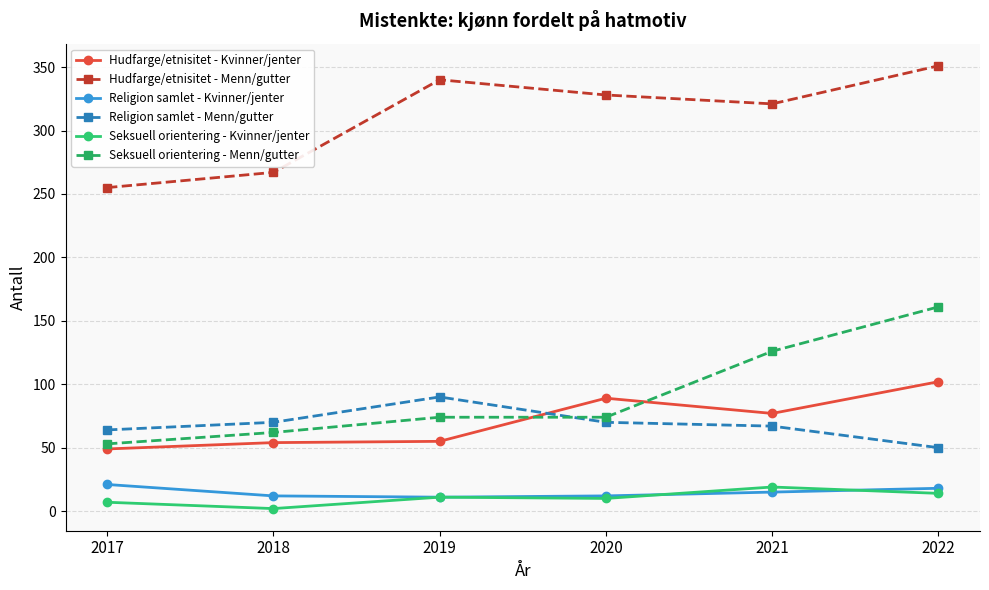

The Religion samlet - Kvinner/jenter series shows 15 at 2021. True or false?

True